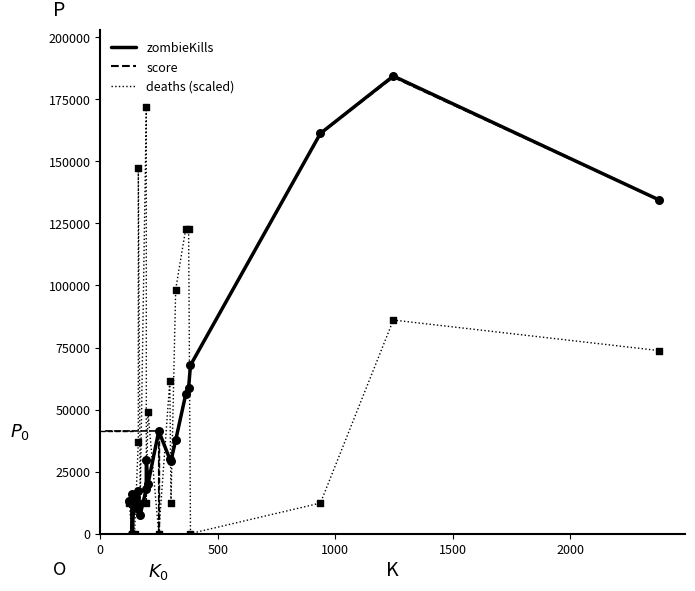

Is the value of zombieKills at 16 greater than the value of deaths (scaled) at 17?

Yes